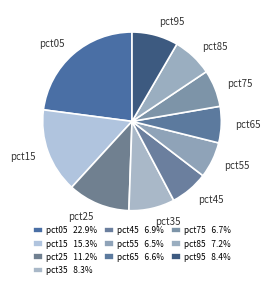

Count the number of slices in the pie.

10